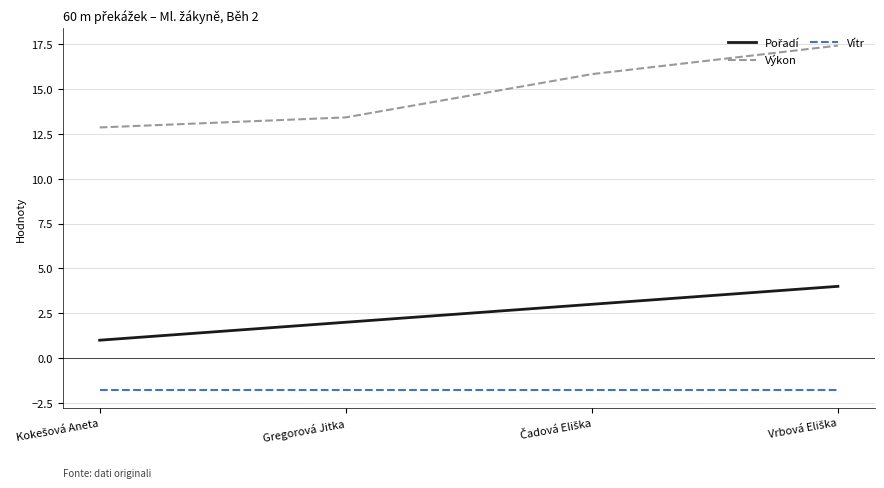

Is it true that Výkon equals 13.4 at Gregorová Jitka?

True